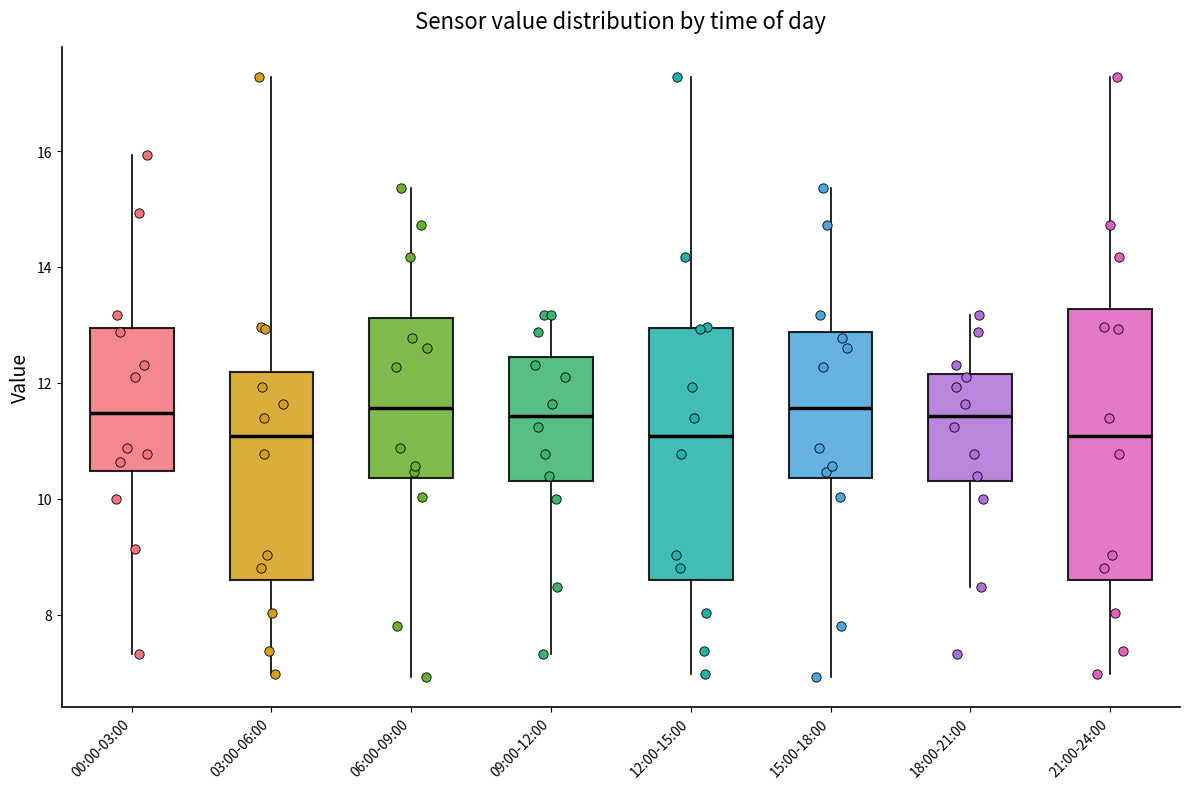

Reading left to right, transcribe this box plot: for each box, give where its median line is, the range the box spans, and where its two whiskers end, as read against the y-axis. The values are not printed on the chart, so give them approximately, as read against the axis.

00:00-03:00: median 11.4, box 10.4 to 13.0, whiskers 7.4 to 16.0
03:00-06:00: median 11.0, box 8.6 to 12.2, whiskers 7.0 to 17.2
06:00-09:00: median 11.6, box 10.4 to 13.2, whiskers 7.0 to 15.4
09:00-12:00: median 11.4, box 10.4 to 12.4, whiskers 7.4 to 13.2
12:00-15:00: median 11.0, box 8.6 to 13.0, whiskers 7.0 to 17.2
15:00-18:00: median 11.6, box 10.4 to 12.8, whiskers 7.0 to 15.4
18:00-21:00: median 11.4, box 10.4 to 12.2, whiskers 8.4 to 13.2
21:00-24:00: median 11.0, box 8.6 to 13.2, whiskers 7.0 to 17.2